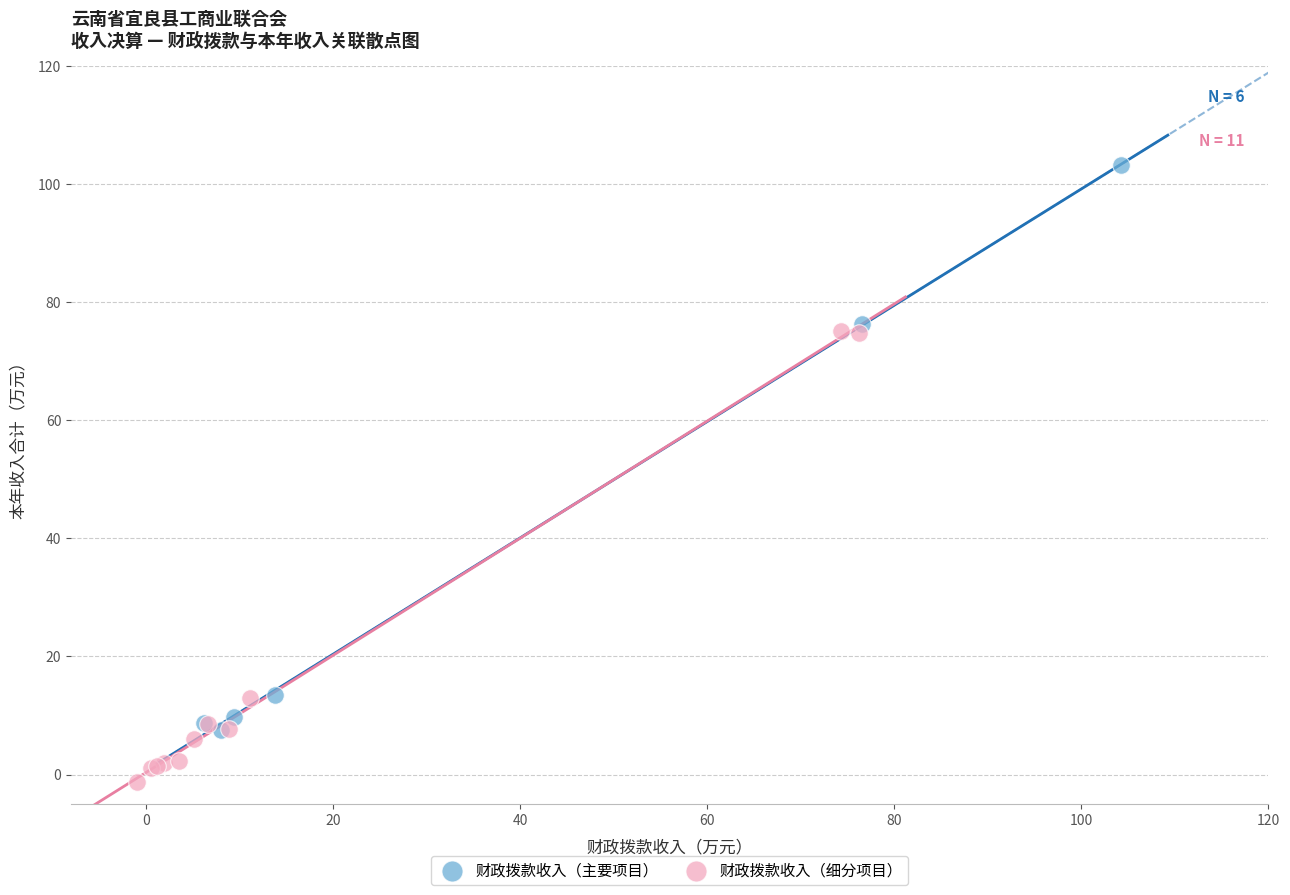

What are all the series names shown in the legend?

财政拨款收入（主要项目）, 财政拨款收入（细分项目）